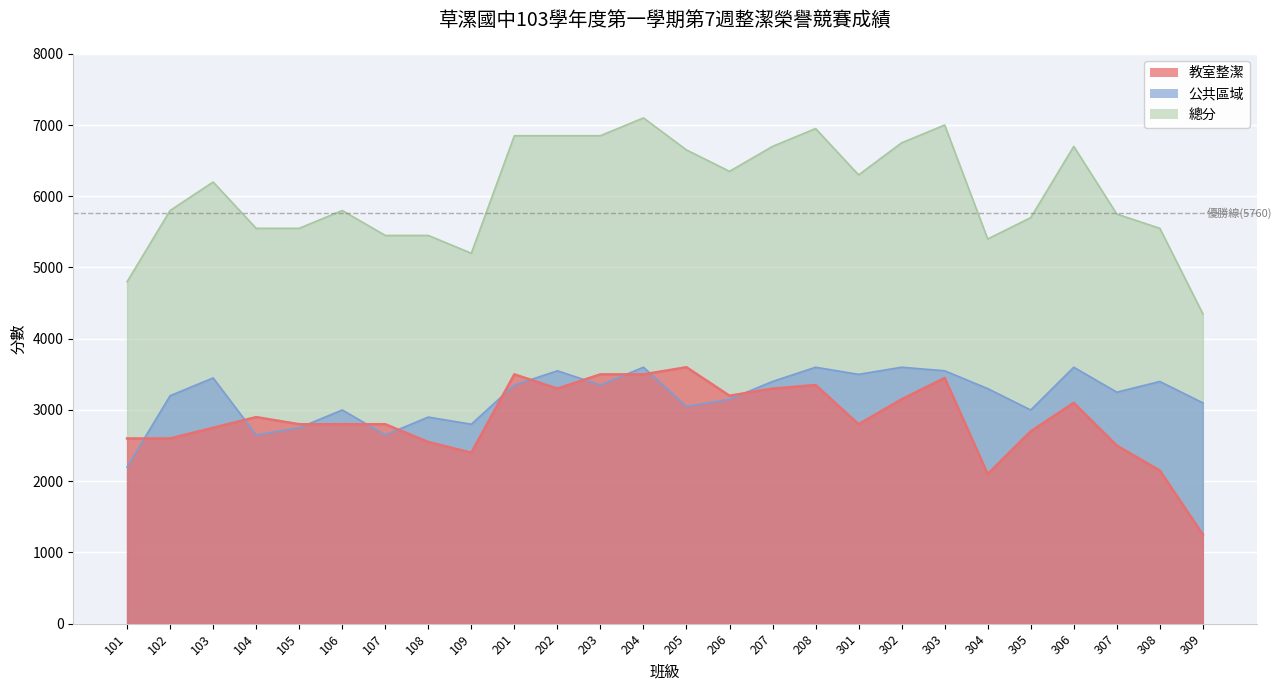

Does the chart display data point markers on the line(s)?

No